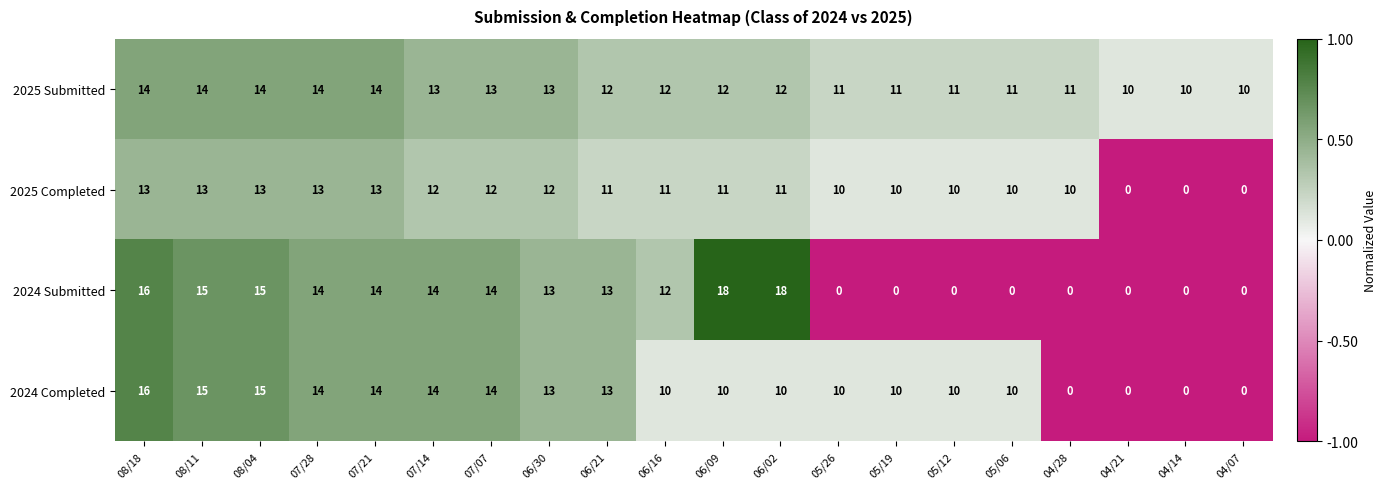

List the series in order of their peak value, lowest first.

2025 Completed, 2025 Submitted, 2024 Completed, 2024 Submitted